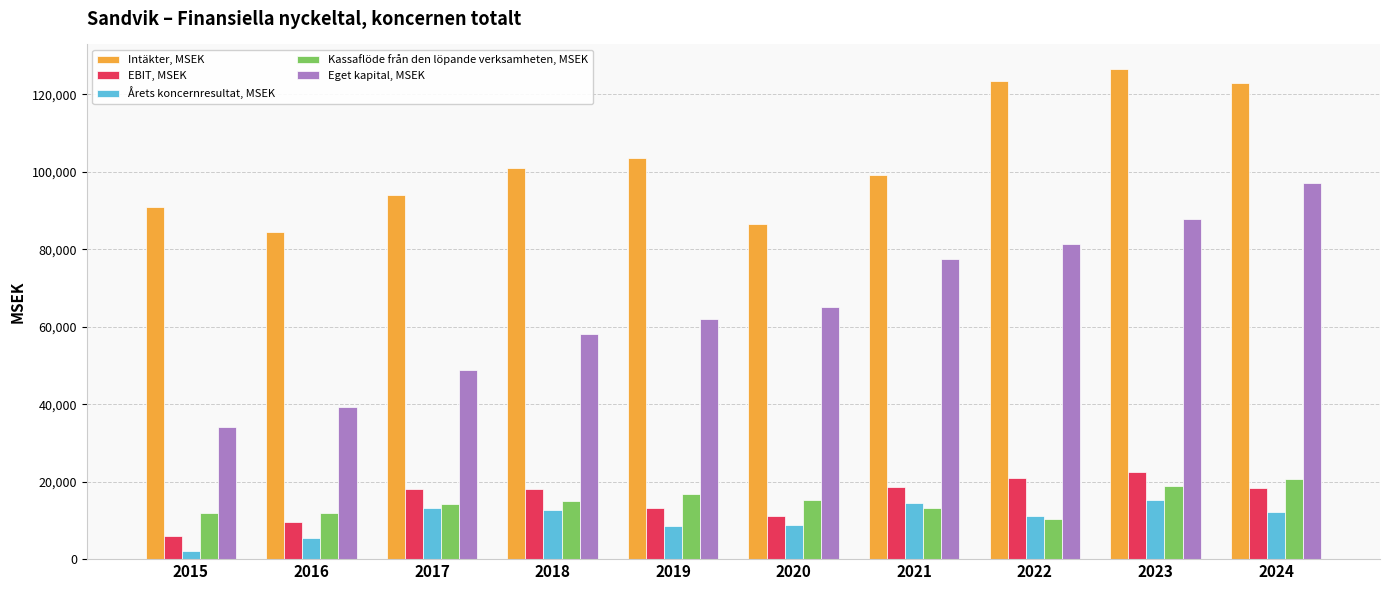

What is the highest value of the Kassaflöde från den löpande verksamheten, MSEK series?

20607